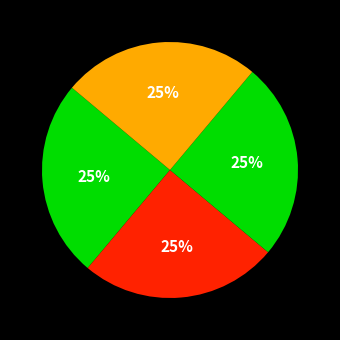

How many slices are in this pie chart?

5